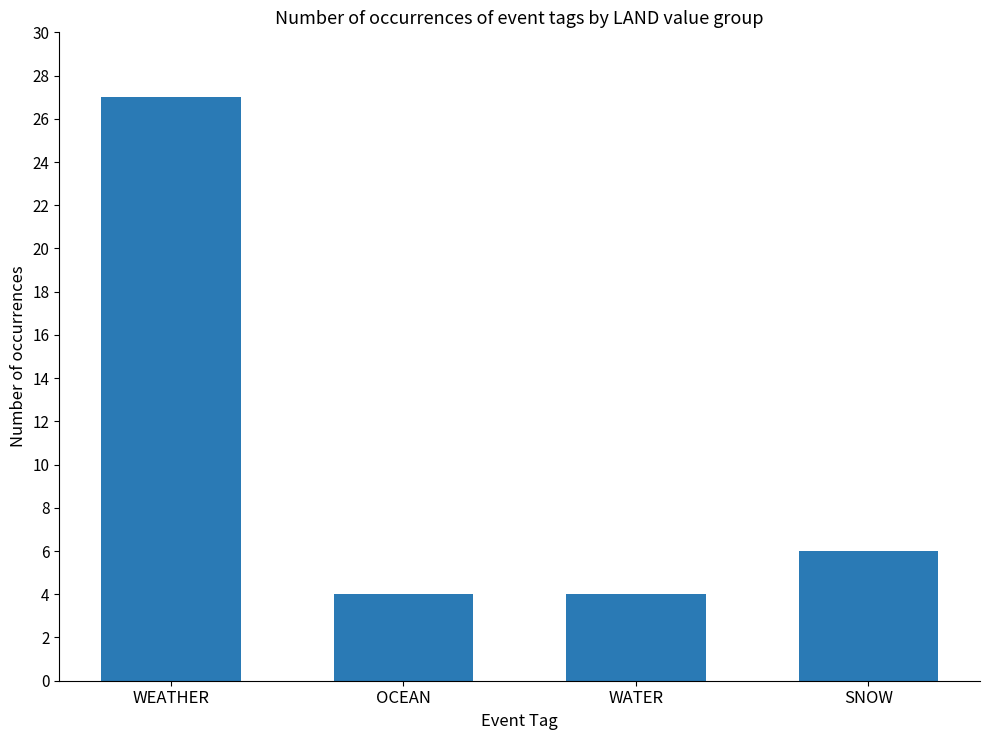

Which category has the highest value across all series?

WEATHER